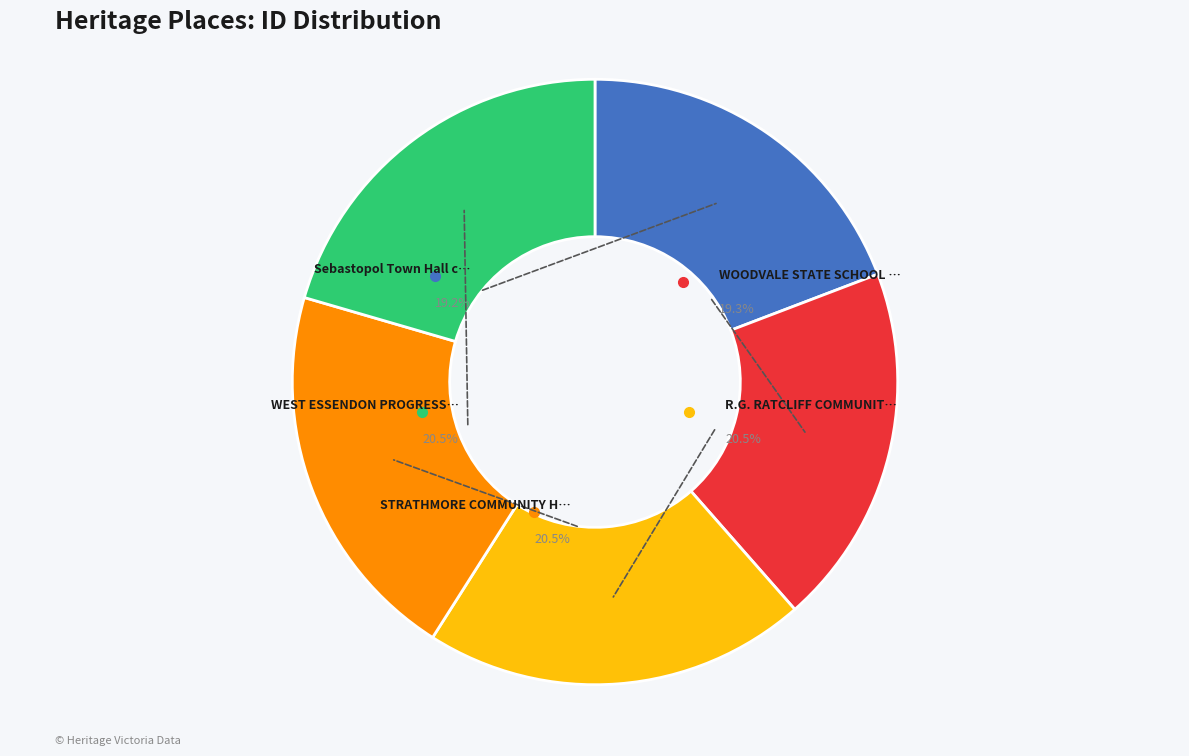

How many segments does this pie chart have?

5